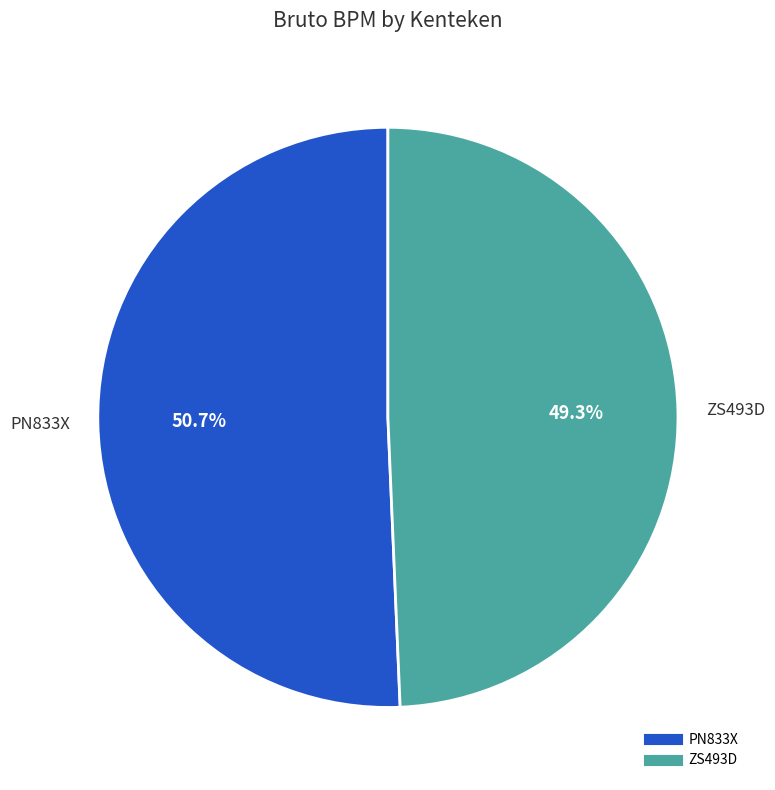

Which has a higher value, PN833X or ZS493D?

PN833X